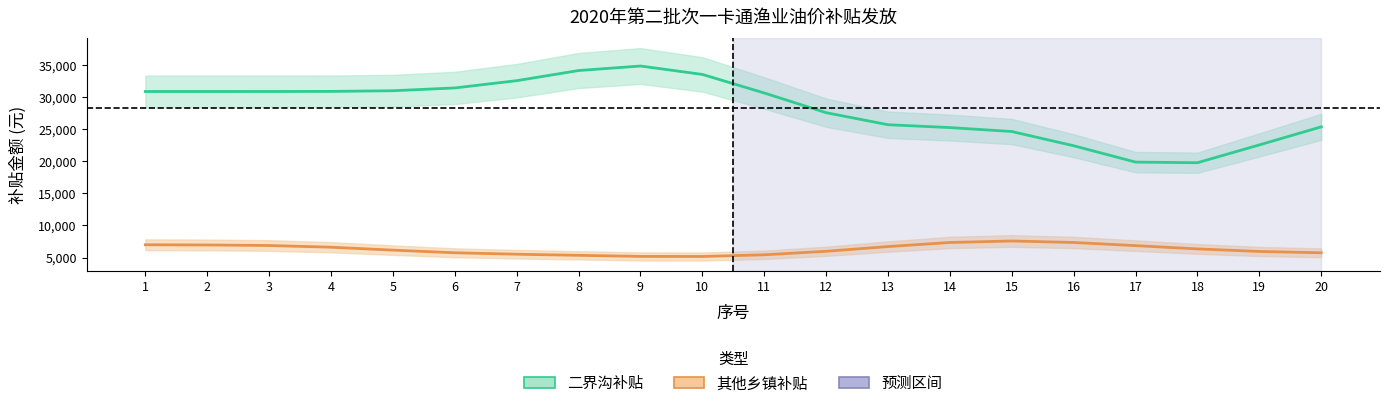

At which category does 其他乡镇补贴 reach its first local valley?

10